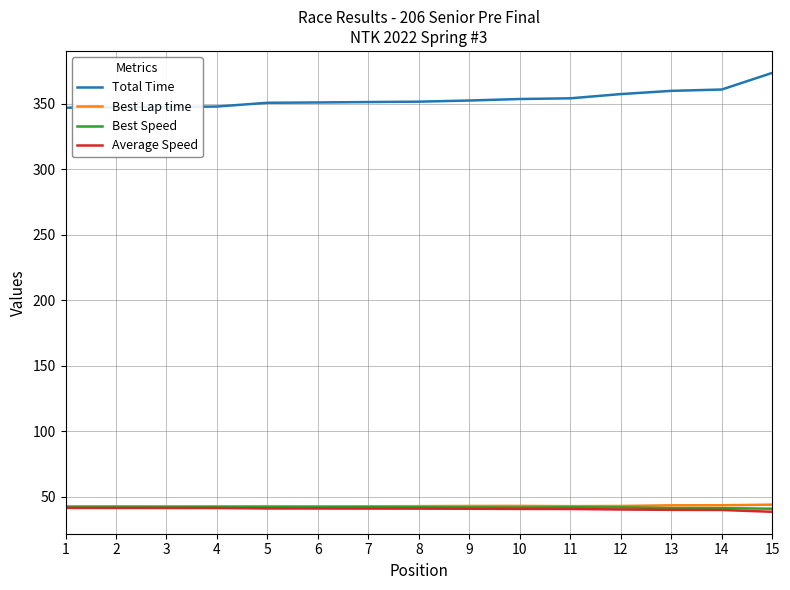

Which series has the largest range (max minus min)?

Total Time